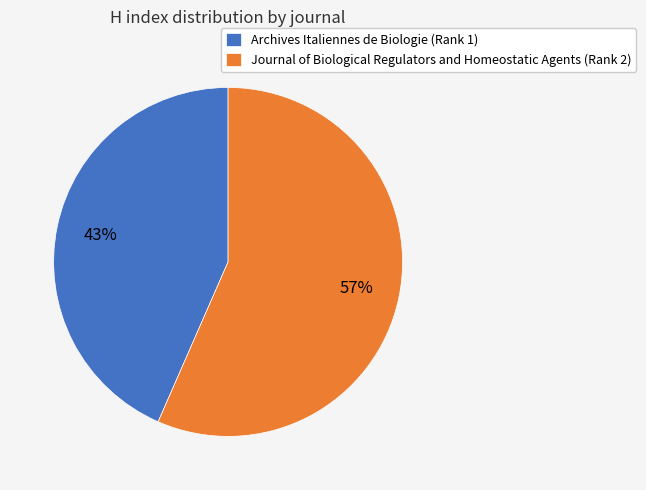

Approximately how many times larger is the value at Journal of Biological Regulators and Homeostatic Agents (Rank 2) compared to Archives Italiennes de Biologie (Rank 1)?

1.3